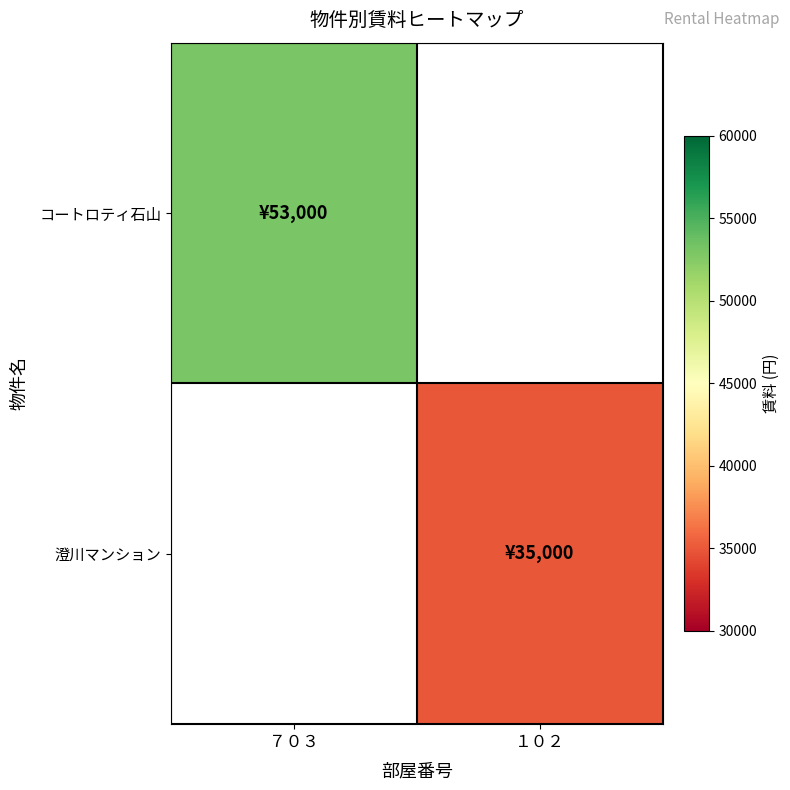

The 澄川マンション series shows 7131.3 at １０２. True or false?

False